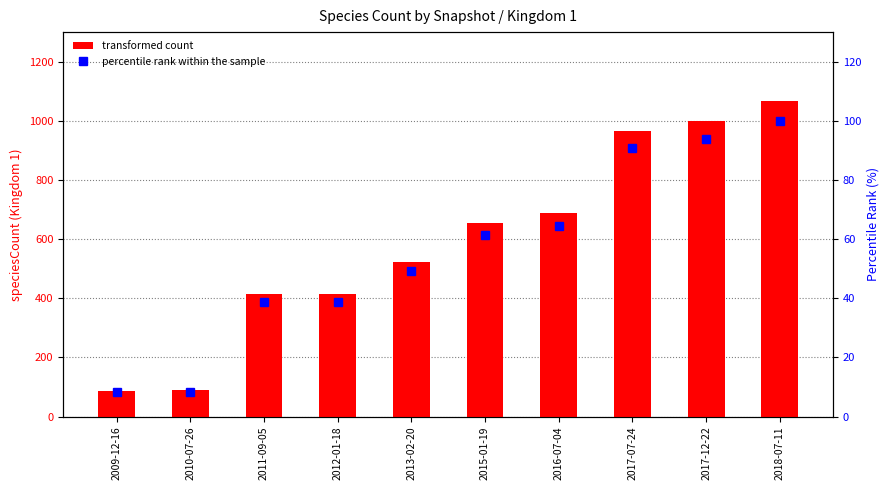

List the labels in order of percentile rank within the sample value, smallest first.

2009-12-16, 2010-07-26, 2011-09-05, 2012-01-18, 2013-02-20, 2015-01-19, 2016-07-04, 2017-07-24, 2017-12-22, 2018-07-11